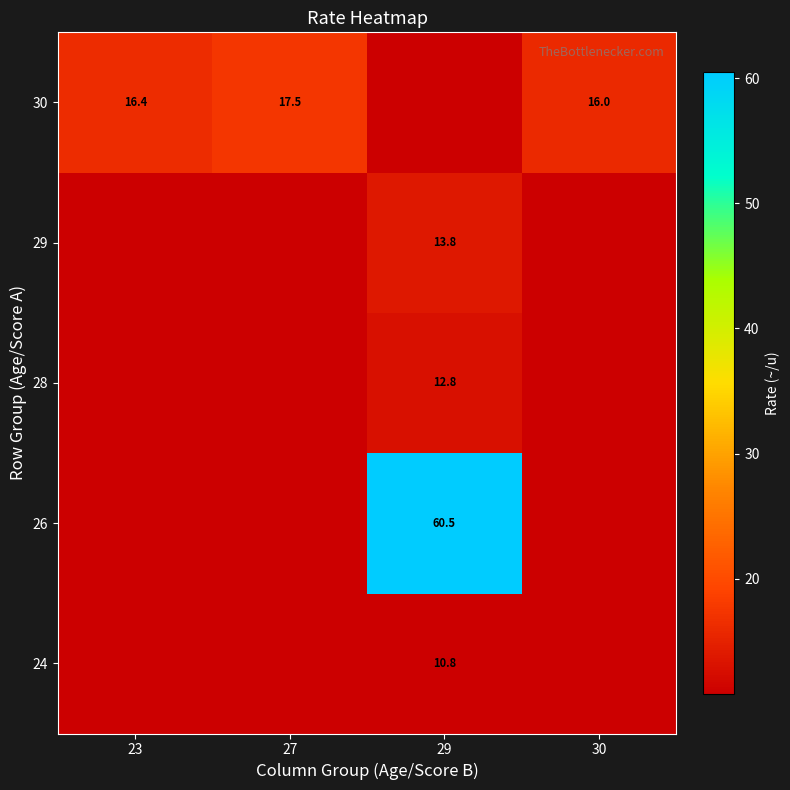

What is the total value across all series at 23?

59.6